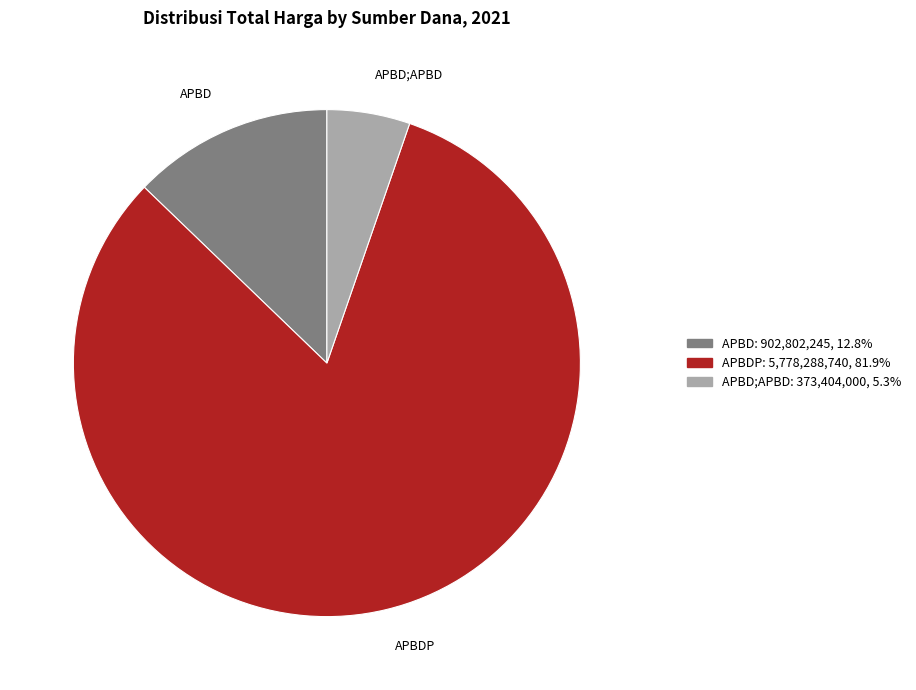

Does any single category account for the majority?

Yes